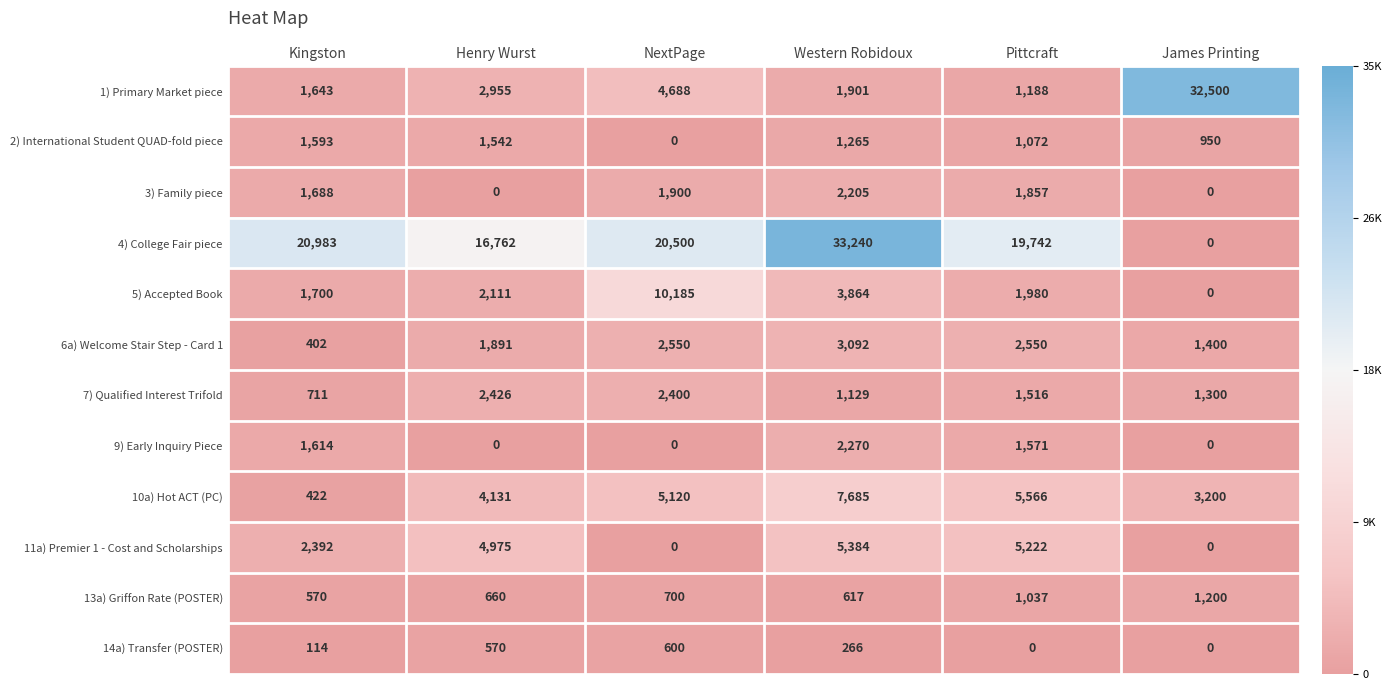

The value of 2) International Student QUAD-fold piece at NextPage is 0. True or false?

True